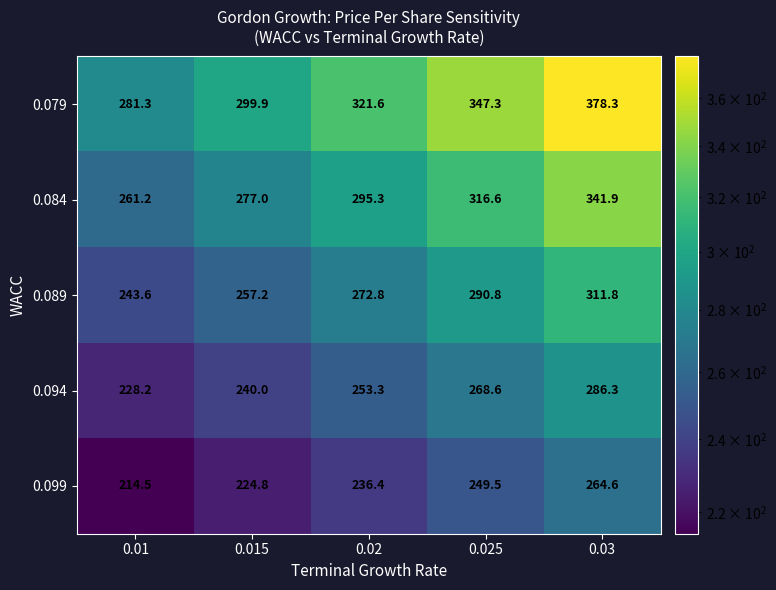

List the labels in order of 0.084 value, largest first.

0.03, 0.025, 0.02, 0.015, 0.01